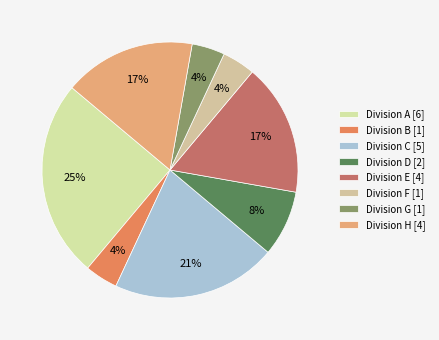

Which category has the biggest portion of the pie?

A